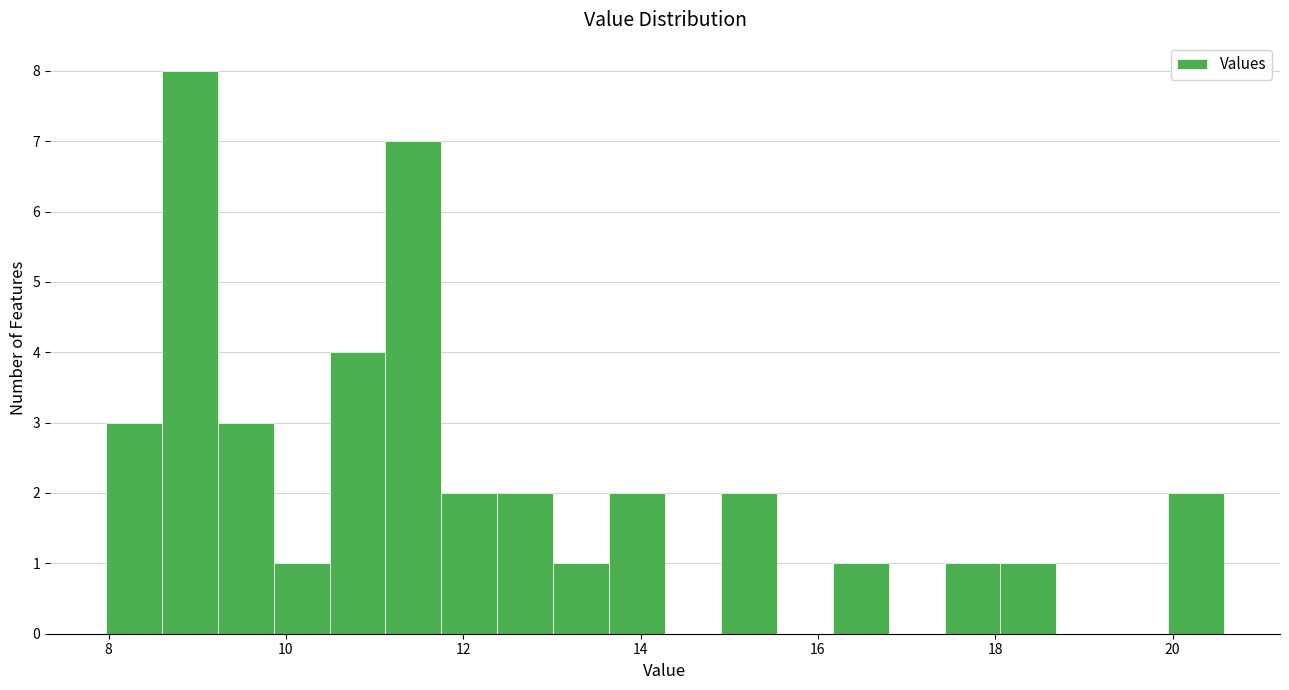

Around what value on the x-axis is the tallest bar? Give the approximate position of its centre, as read against the axis.

9.0